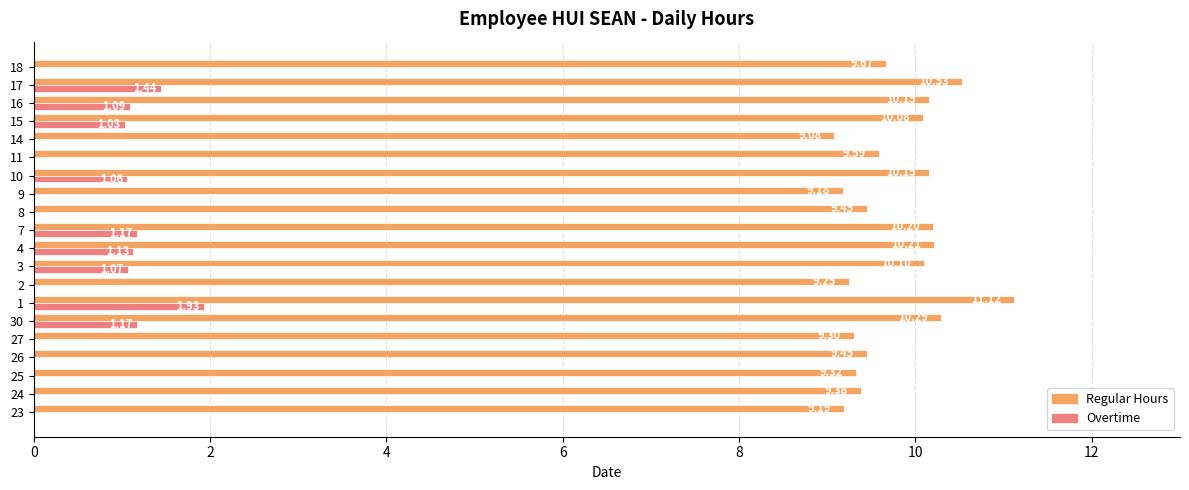

Which series has the widest spread of values?

Regular Hours